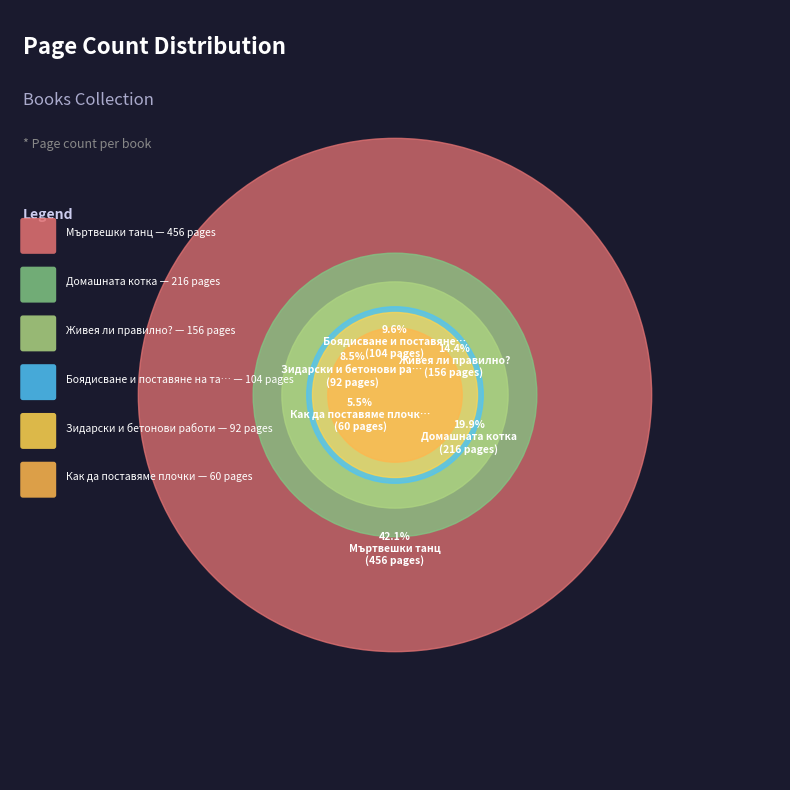

True or false: Живея ли правилно? (17303) accounts for 14% of the total.

True